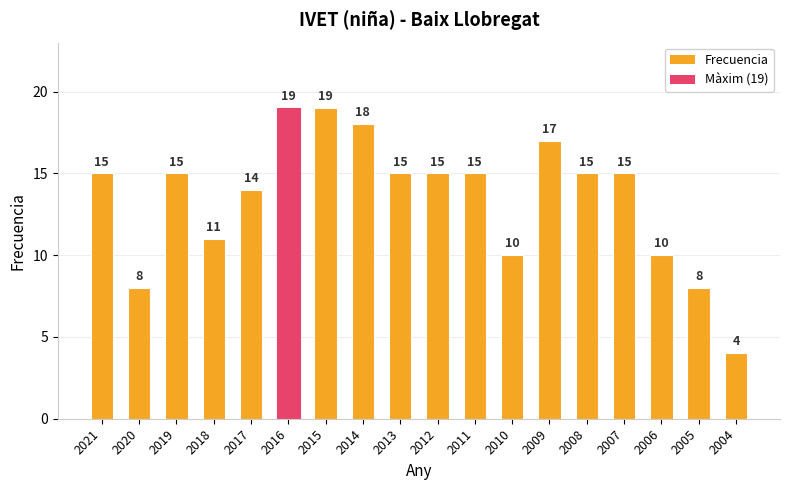

What is the approximate value at 2016?

19